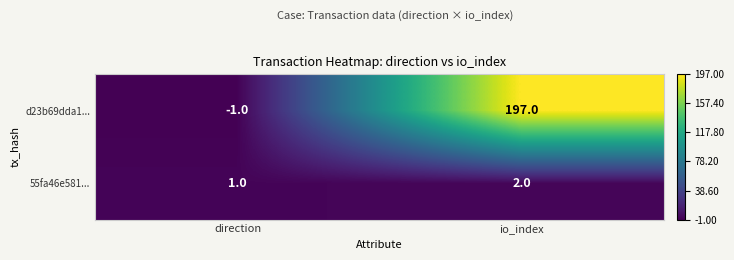

Where is 55fa46e581... nearest to the value 1?

direction